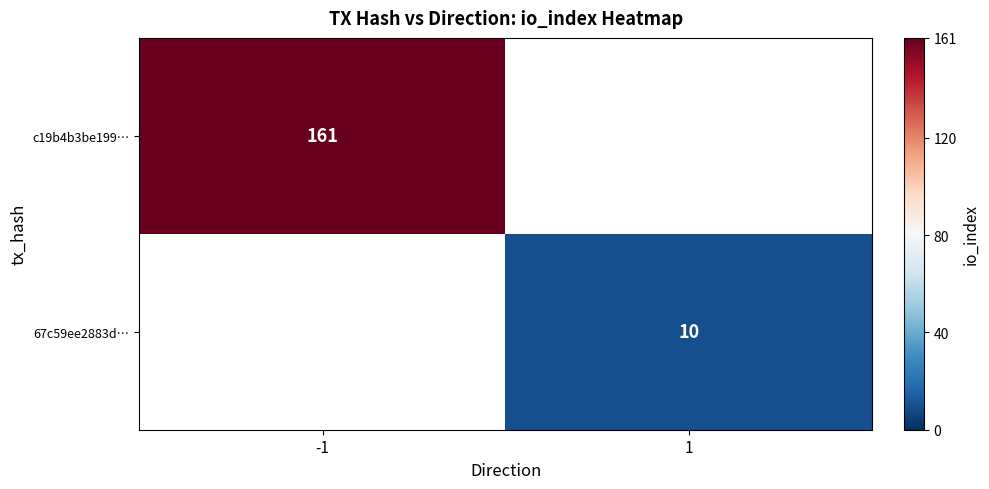

Is it true that 67c59ee2883d… equals 10 at 1?

True